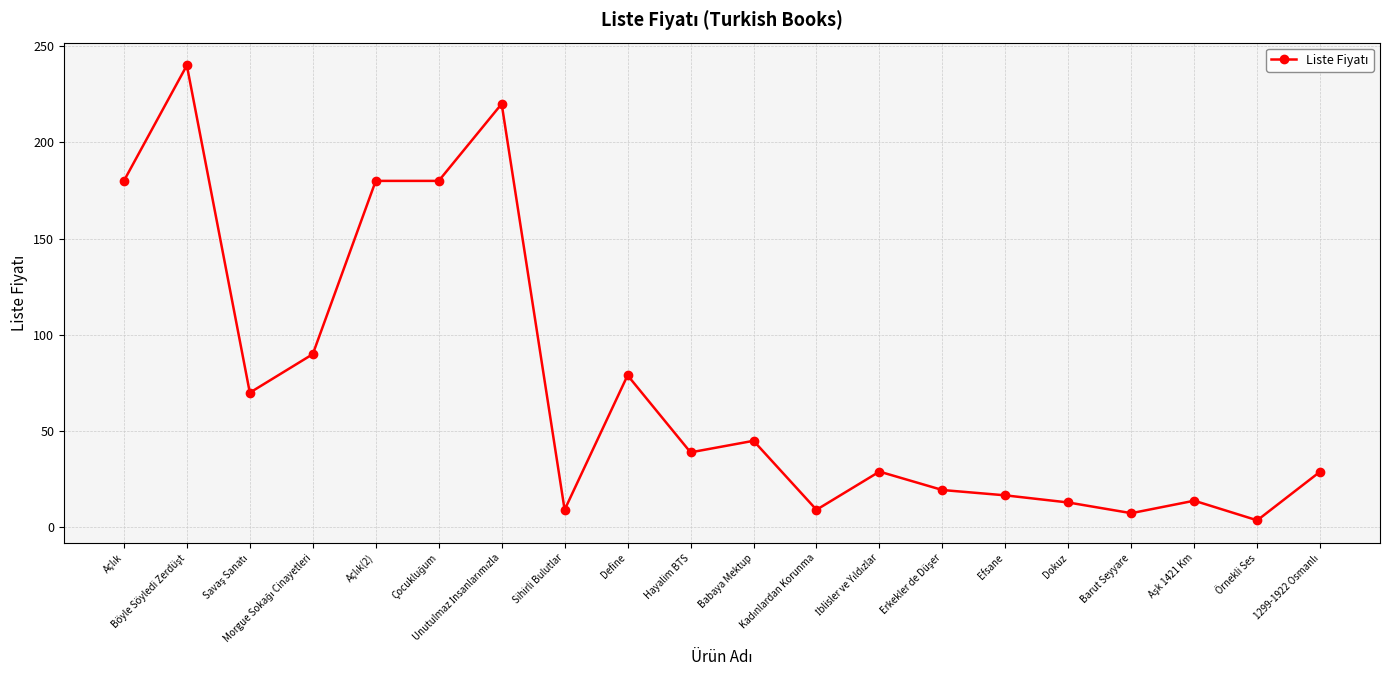

What is the value of the 15th point from the left?

16.7